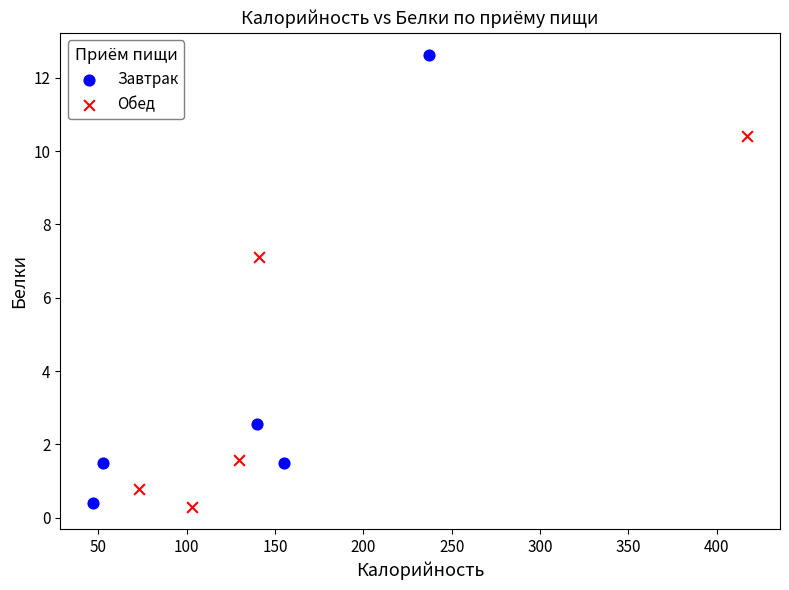

Which series has the widest spread of Y values?

Завтрак